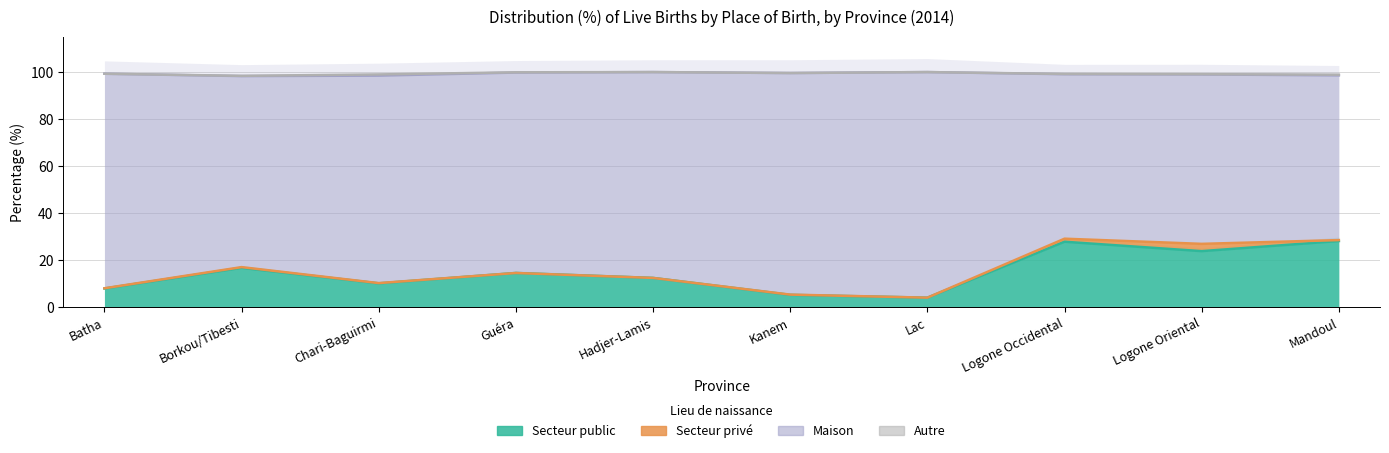

What position from the right is Borkou/Tibesti?

9